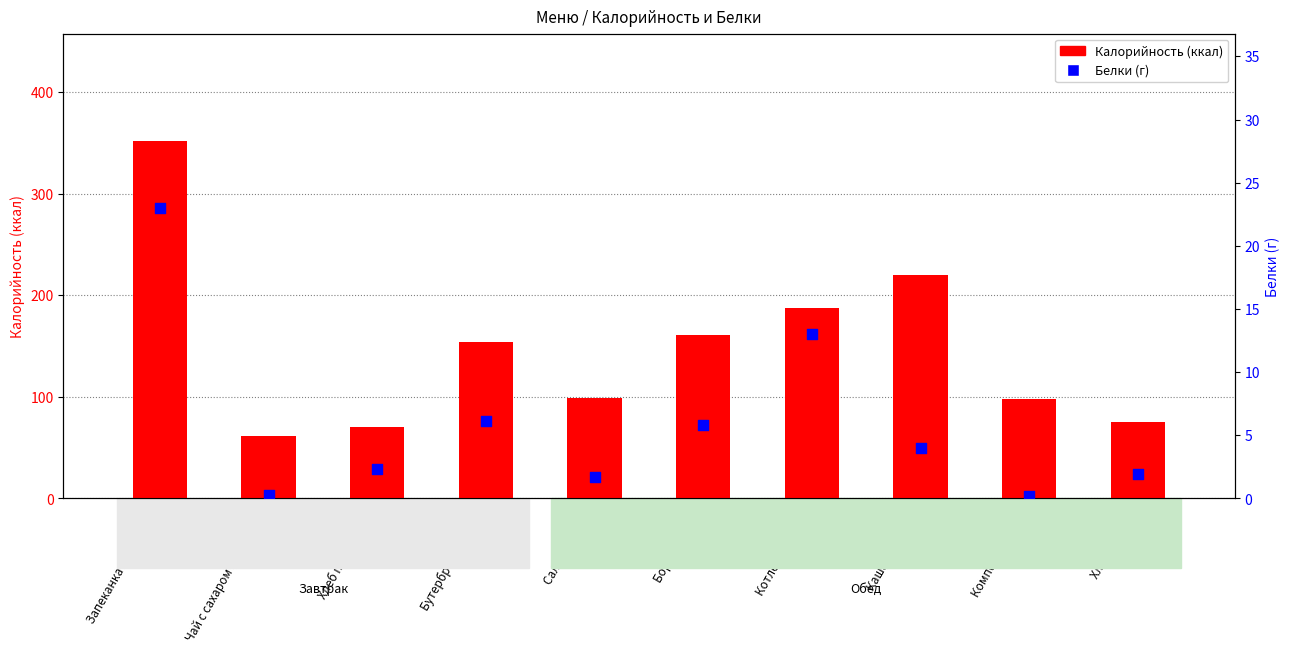

At how many categories does at least one series exceed 29?

10